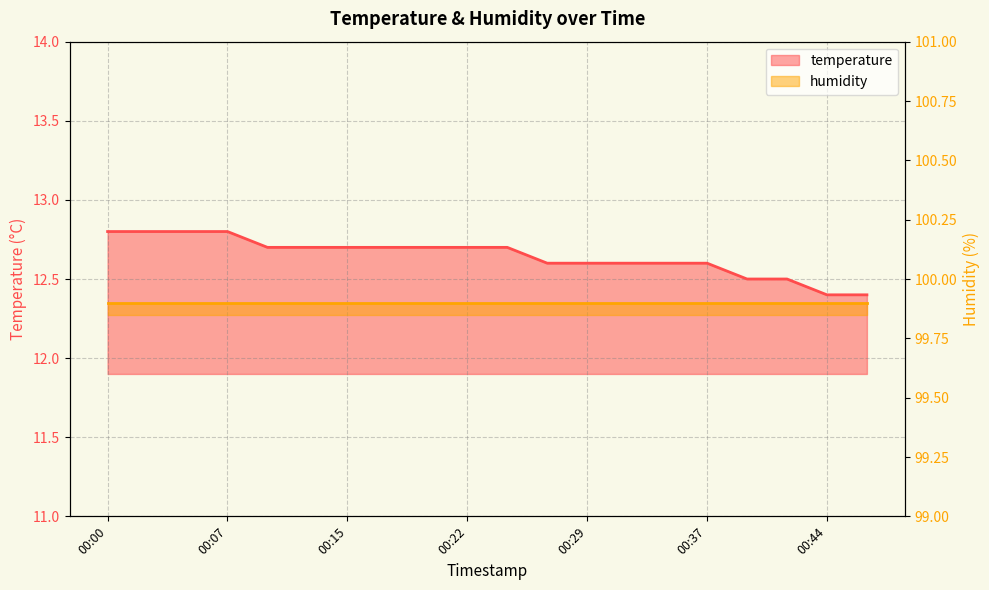

What is the difference between the values at 00:39 and 00:34?

0.1